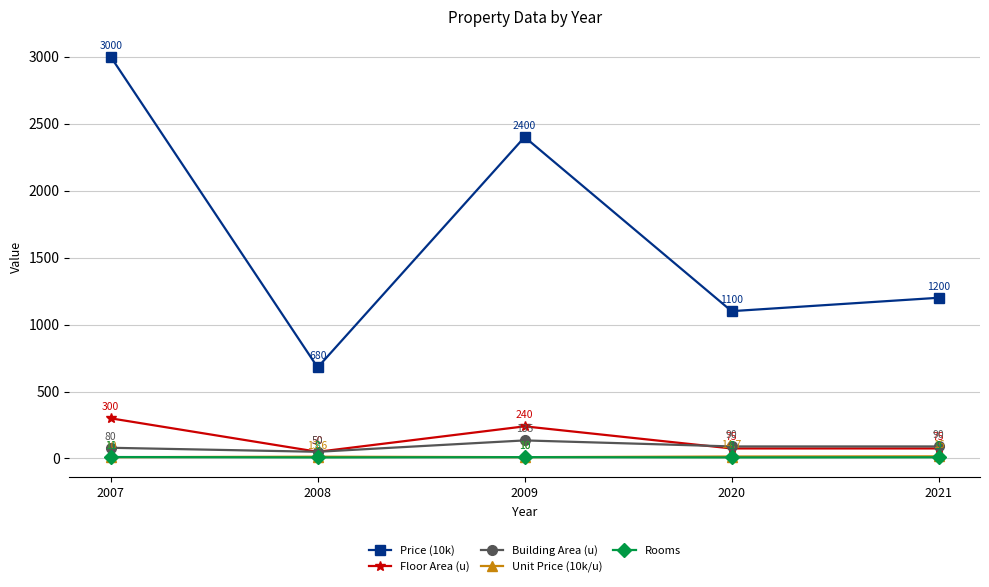

How many lines are shown in the chart?

5